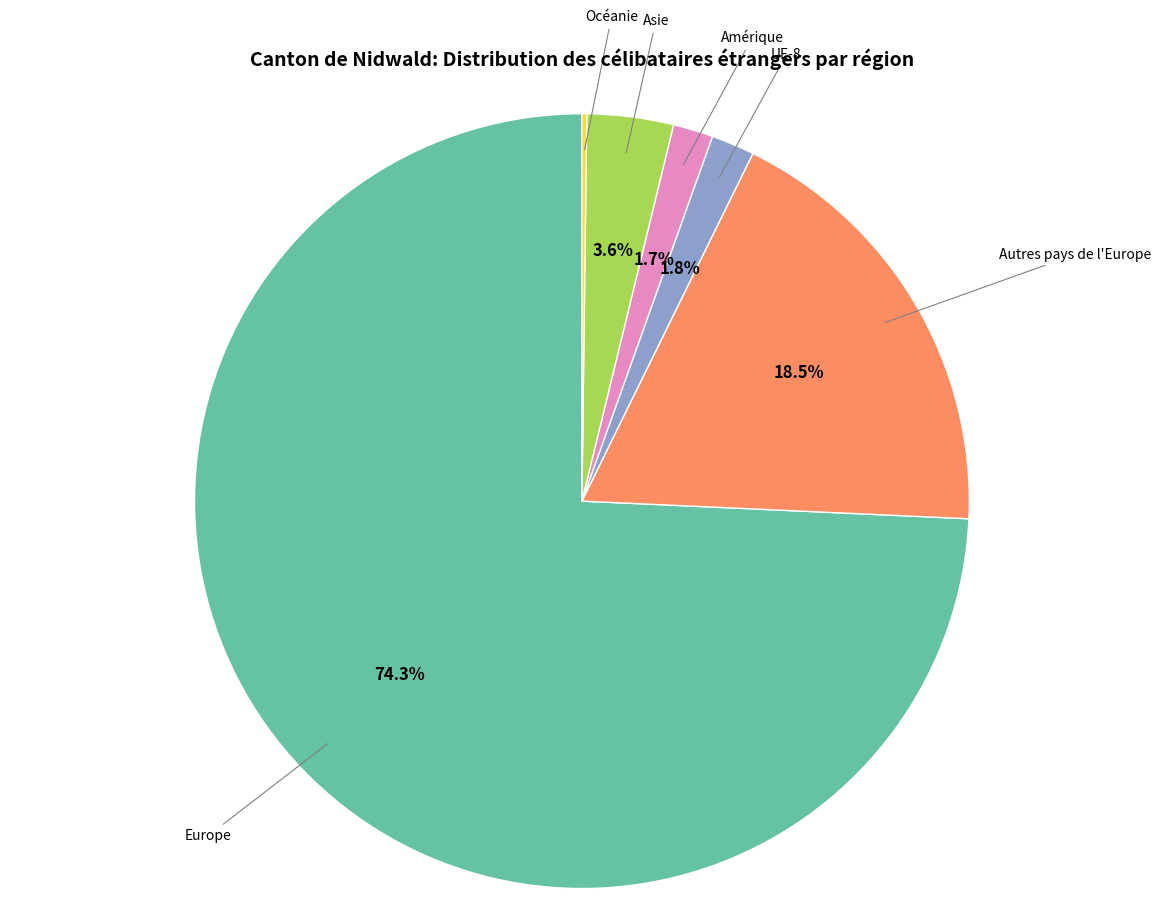

Is the sum of Amérique and Europe greater than half?

Yes